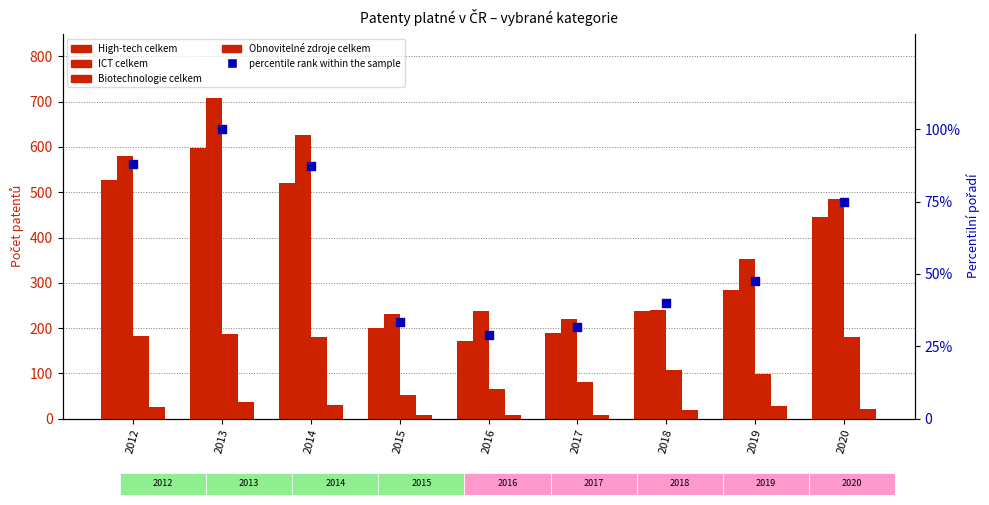

Which series contains the lowest Y value?

Obnovitelné zdroje celkem